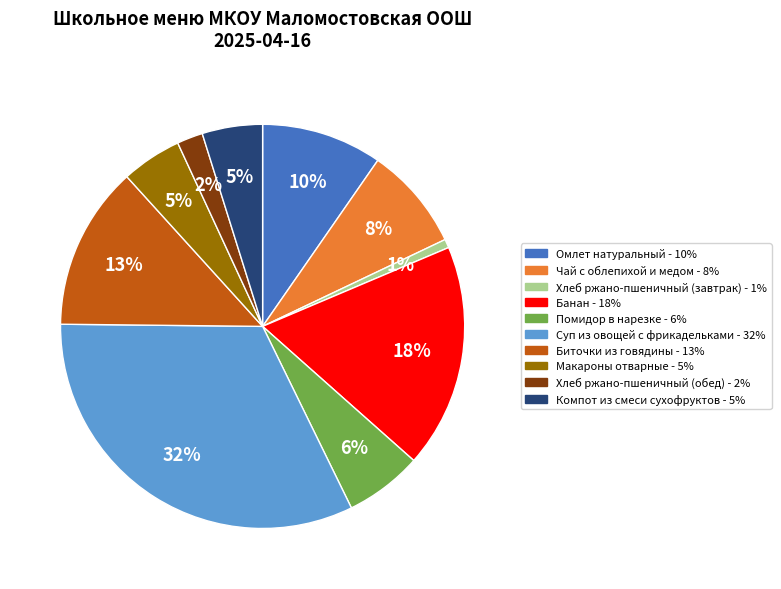

Which category has the biggest portion of the pie?

Суп из овощей с фрикадельками